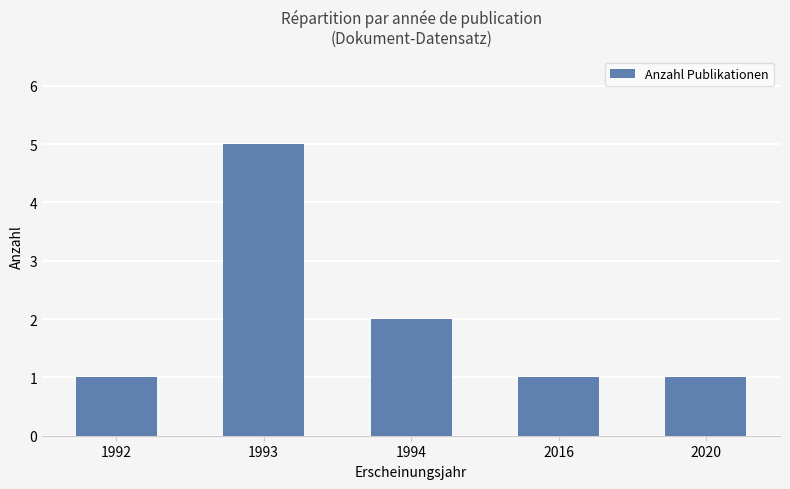

At which label is the value closest to 3?

1994